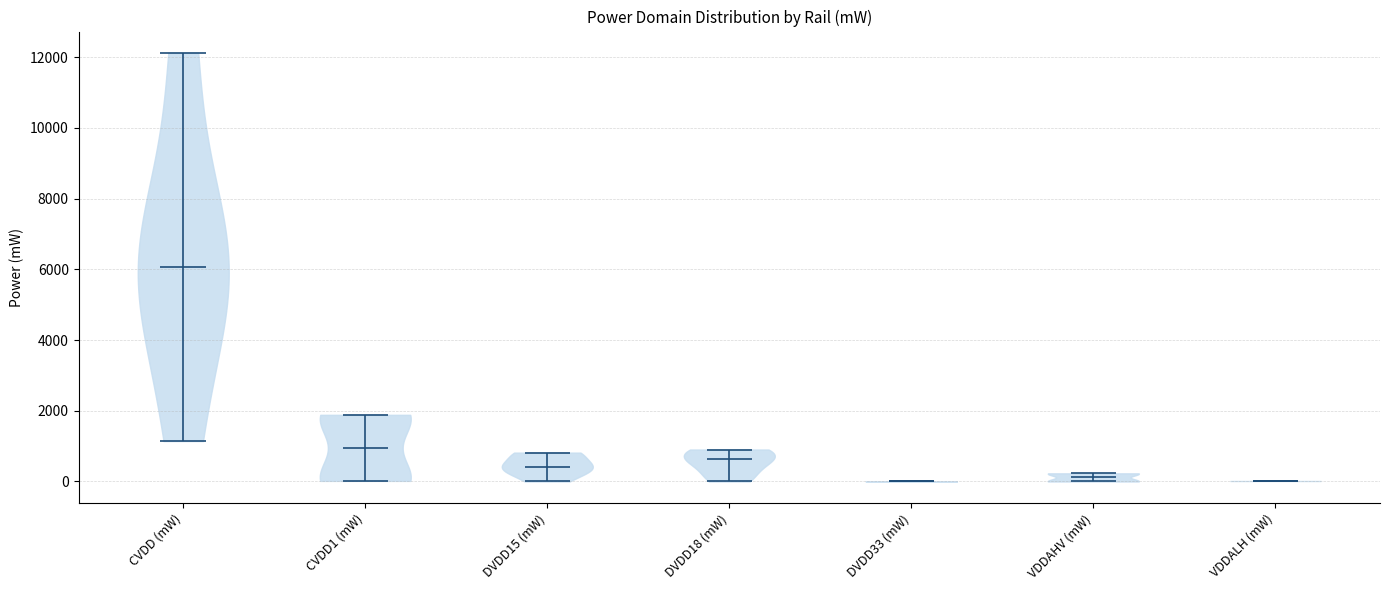

What is the highest point the violin for DVDD18 (mW) reaches on the y-axis? The values are not printed on the chart, so give them approximately, as read against the axis.

1000